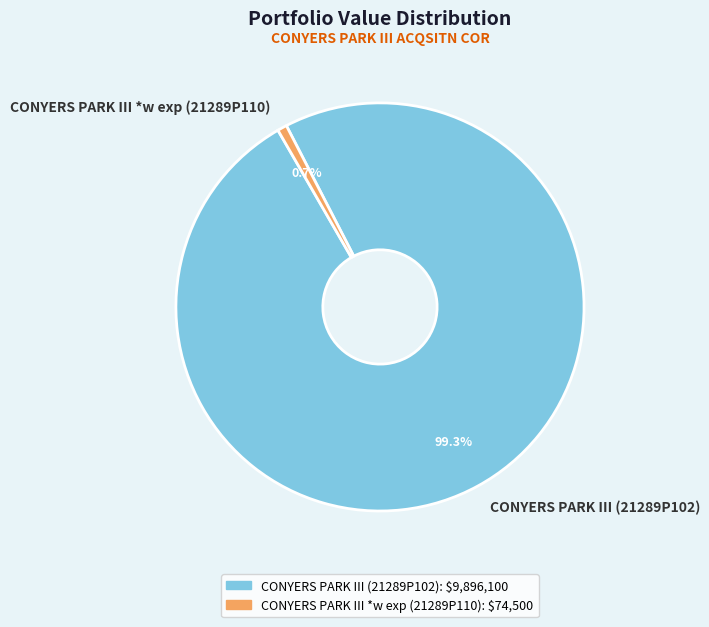

Approximately how many times larger is the value at CONYERS PARK III (21289P102) compared to CONYERS PARK III *w exp (21289P110)?

132.8